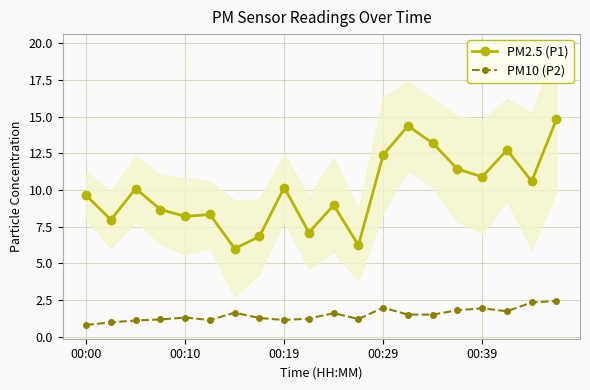

True or false: PM10 (P2) and PM2.5 (P1) cross at least once.

False